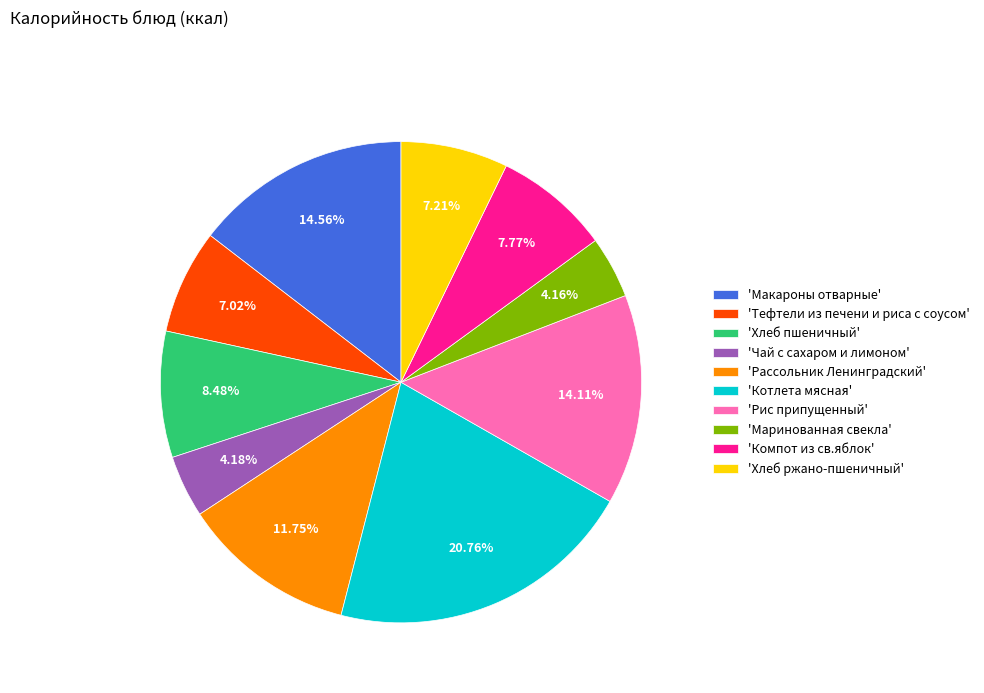

Which category has the biggest portion of the pie?

'Котлета мясная'